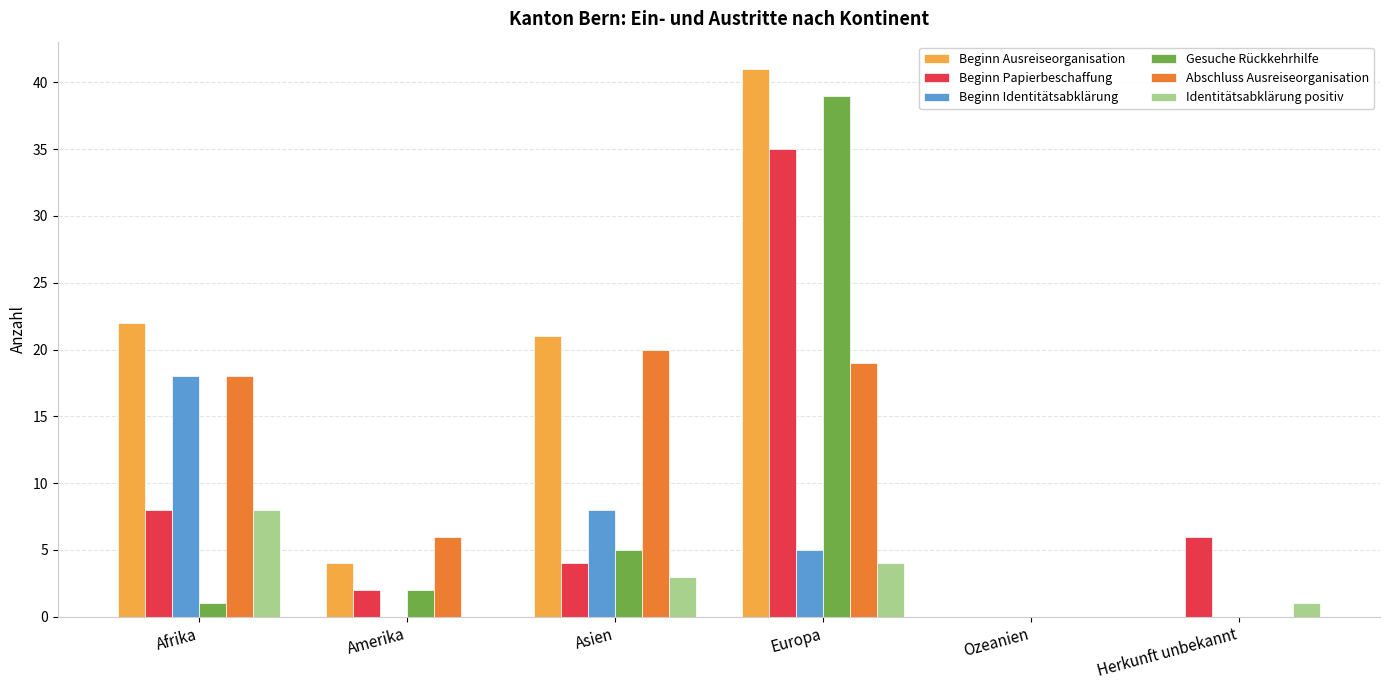

Read the Beginn Papierbeschaffung value at Europa.

35